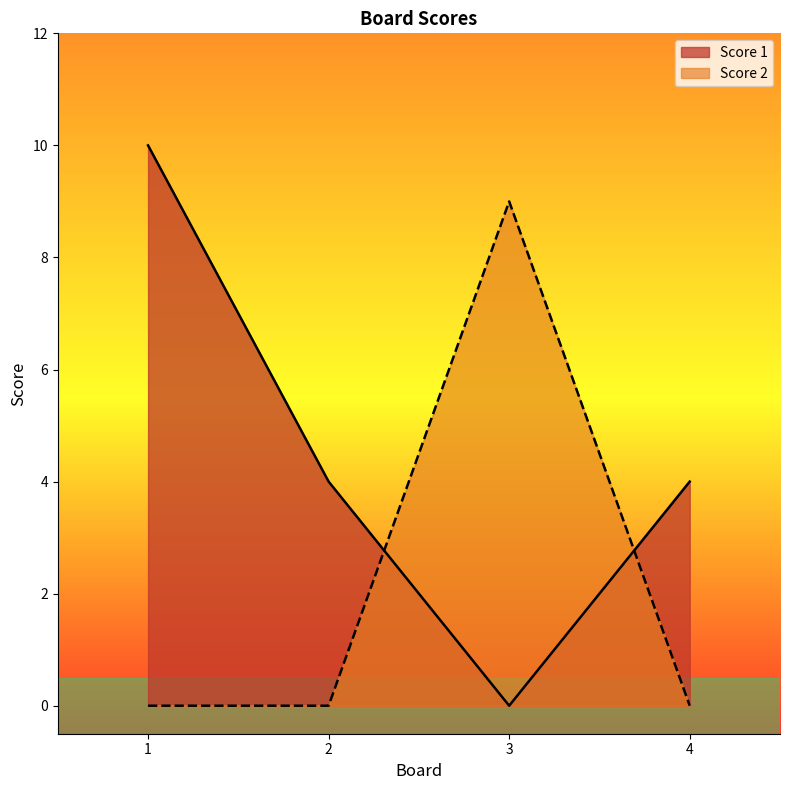

Is it true that Score 2 equals 5 at 2?

False